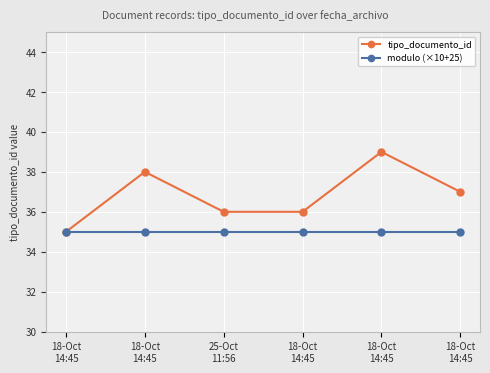

List the series in order of their peak value, lowest first.

modulo (×10+25), tipo_documento_id